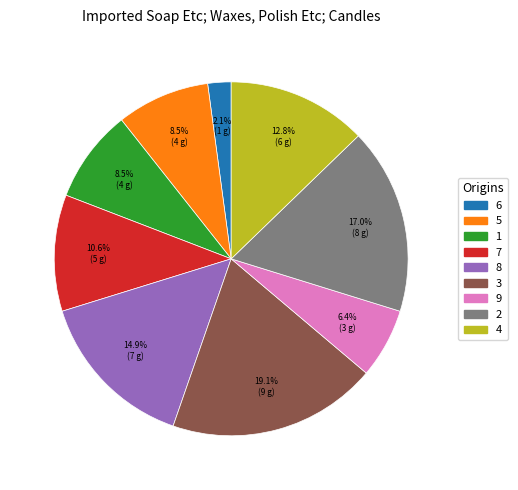

Does any single category account for the majority?

No